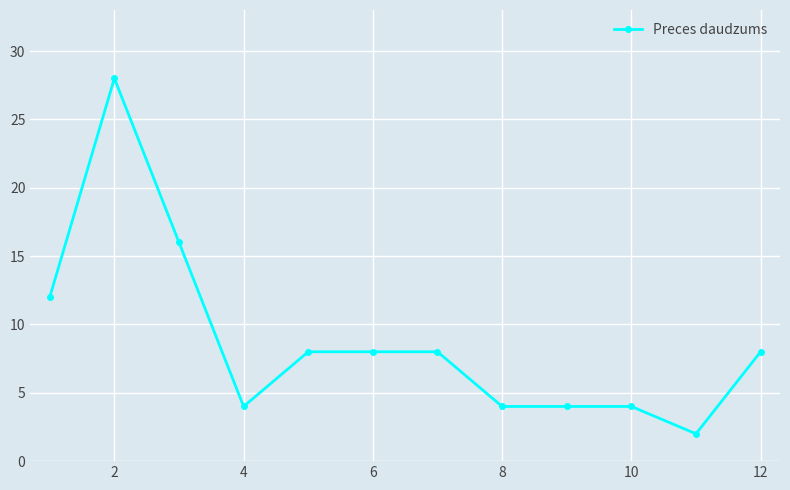

What is the difference between the second highest and second lowest values?

12